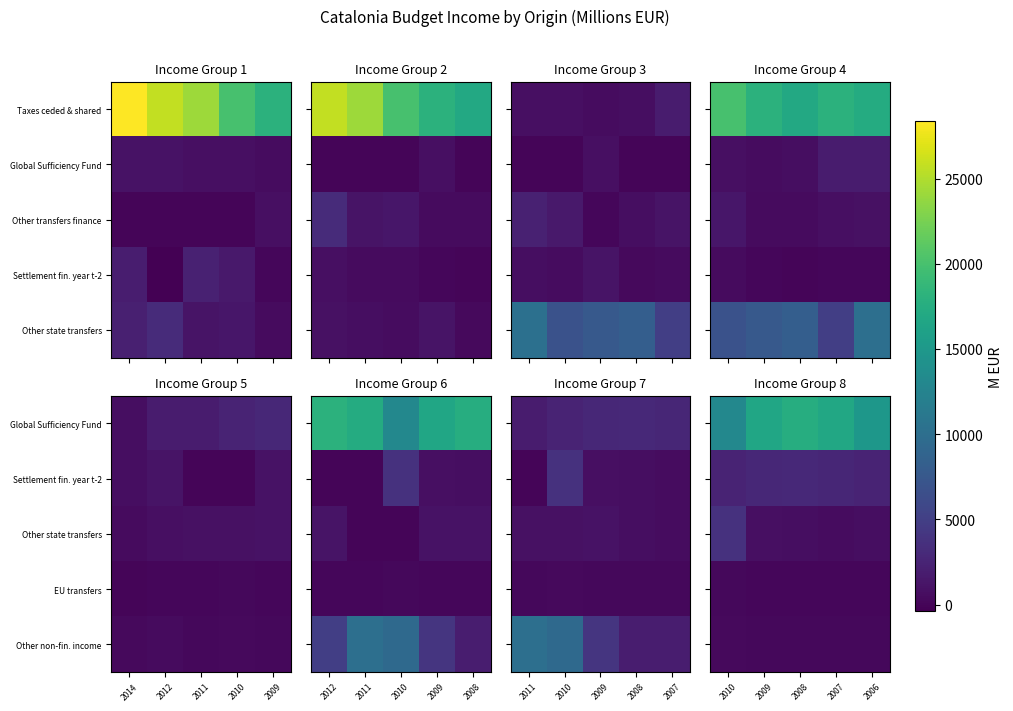

Which category has the lowest value across all series?

2008